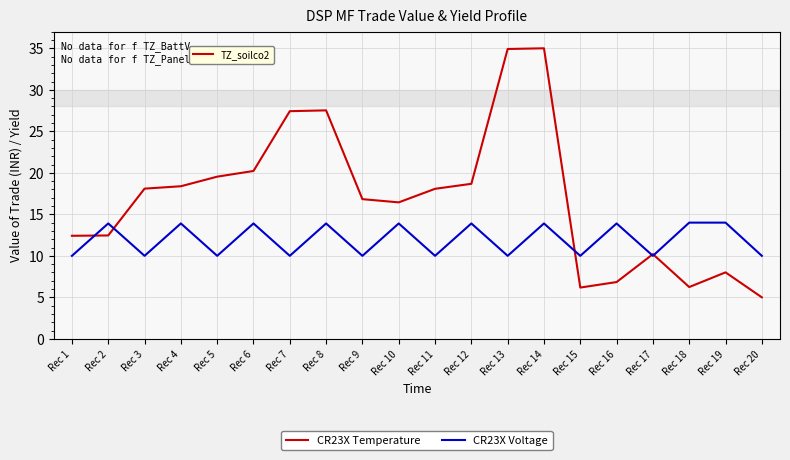

Which category has the lowest value across all series?

Rec 20